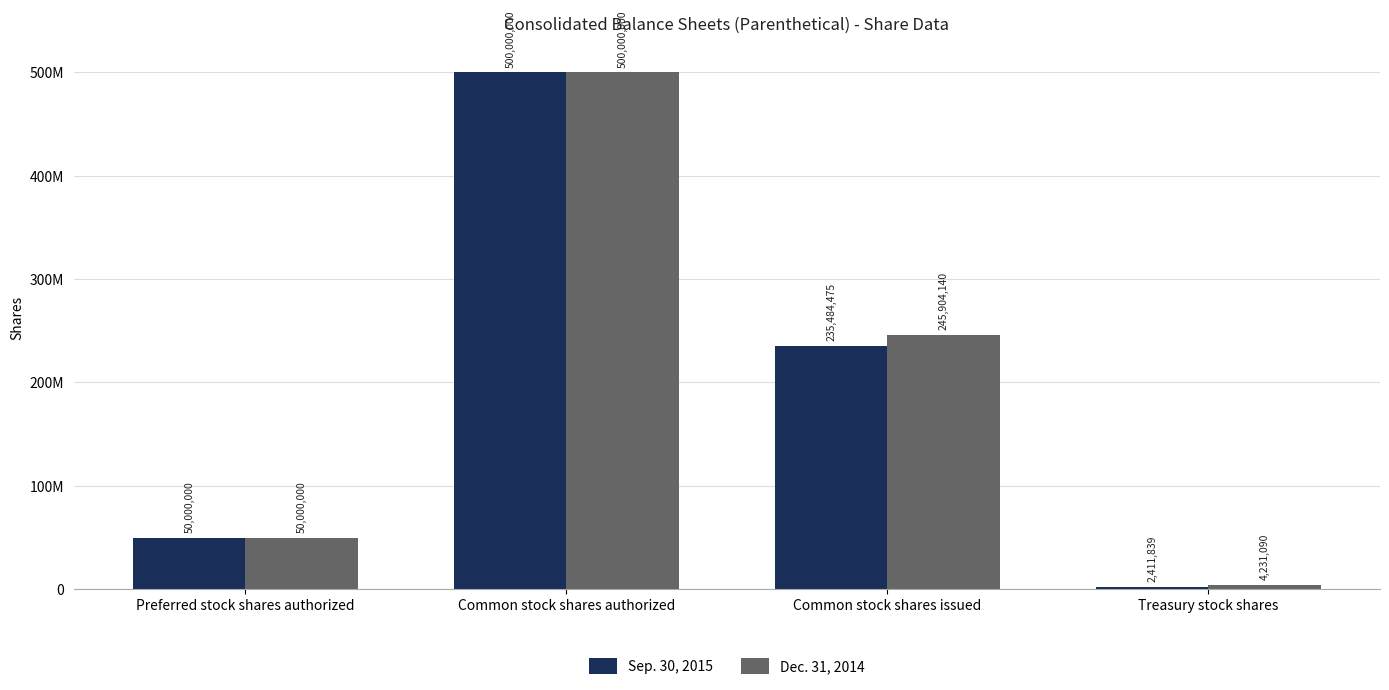

What is the average value of the Sep. 30, 2015 series?

196974078